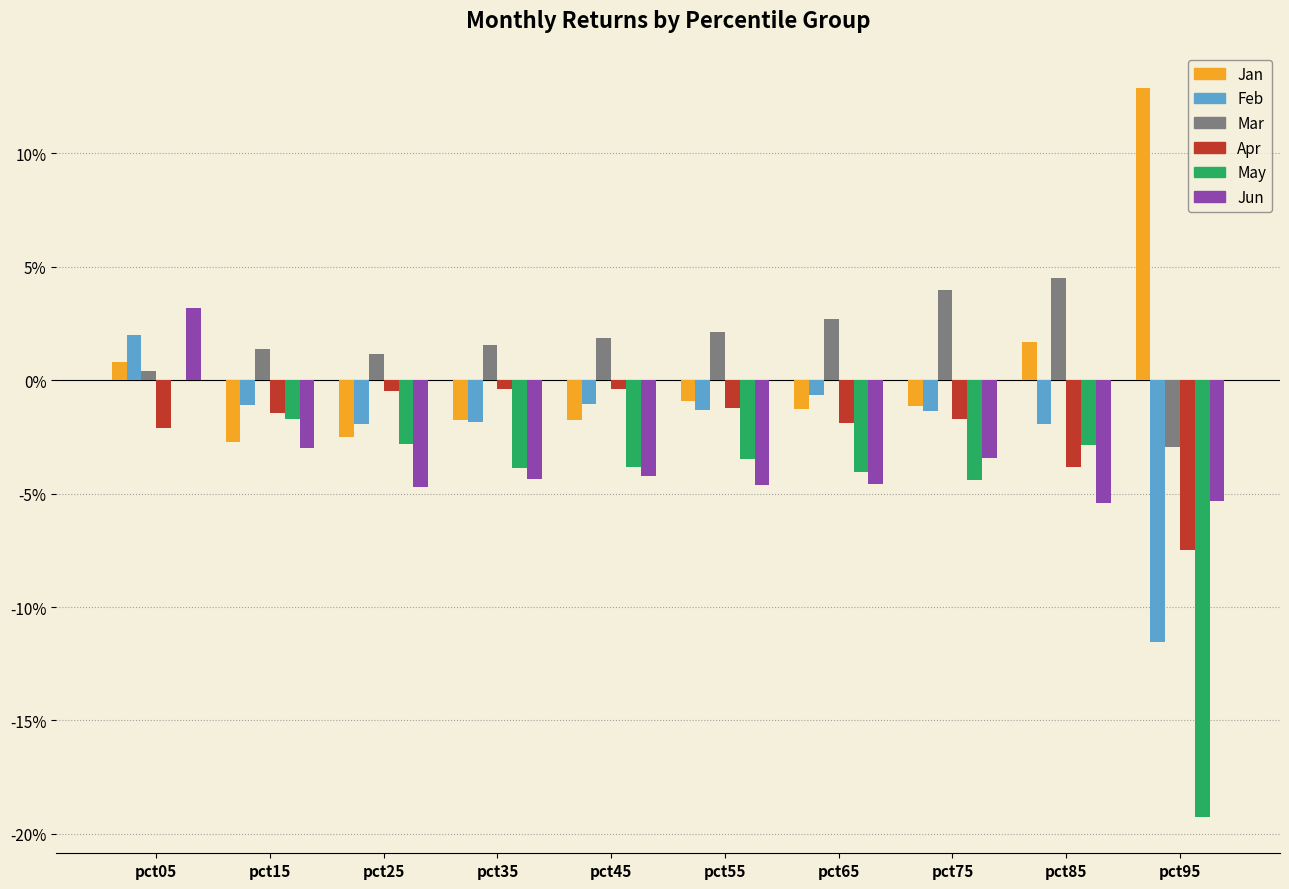

Reading left to right, what are all the values shown in this chart?

Jan: pct05=0.0	pct15=-0.0	pct25=-0.0	pct35=-0.0	pct45=-0.0	pct55=-0.0	pct65=-0.0	pct75=-0.0	pct85=0.0	pct95=0.1
Feb: pct05=0.0	pct15=-0.0	pct25=-0.0	pct35=-0.0	pct45=-0.0	pct55=-0.0	pct65=-0.0	pct75=-0.0	pct85=-0.0	pct95=-0.1
Mar: pct05=0.0	pct15=0.0	pct25=0.0	pct35=0.0	pct45=0.0	pct55=0.0	pct65=0.0	pct75=0.0	pct85=0.0	pct95=-0.0
Apr: pct05=-0.0	pct15=-0.0	pct25=-0.0	pct35=-0.0	pct45=-0.0	pct55=-0.0	pct65=-0.0	pct75=-0.0	pct85=-0.0	pct95=-0.1
May: pct05=0.0	pct15=-0.0	pct25=-0.0	pct35=-0.0	pct45=-0.0	pct55=-0.0	pct65=-0.0	pct75=-0.0	pct85=-0.0	pct95=-0.2
Jun: pct05=0.0	pct15=-0.0	pct25=-0.0	pct35=-0.0	pct45=-0.0	pct55=-0.0	pct65=-0.0	pct75=-0.0	pct85=-0.1	pct95=-0.1